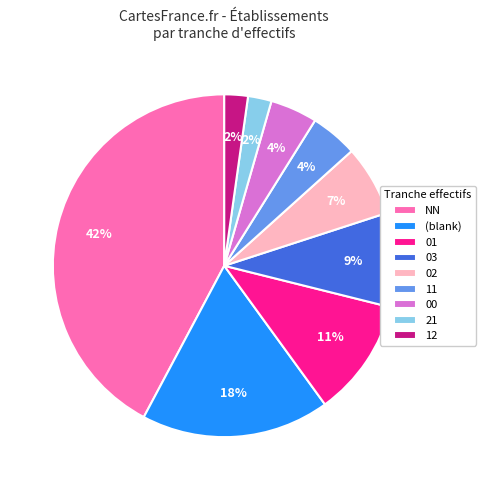

Which slice is the largest?

NN